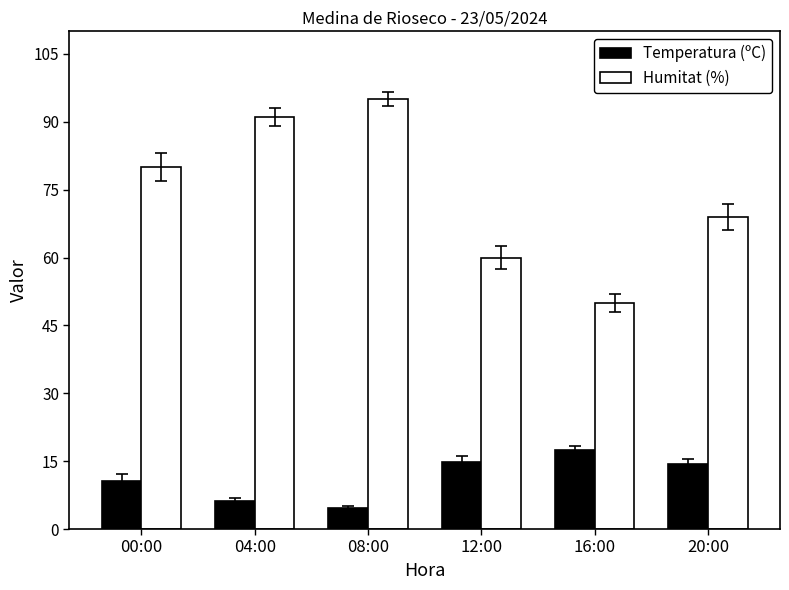

Reading left to right, extract all data points from this chart.

Temperatura (ºC): 00:00=10.7	04:00=6.1	08:00=4.7	12:00=14.9	16:00=17.4	20:00=14.4
Humitat (%): 00:00=80.0	04:00=91.0	08:00=95.0	12:00=60.0	16:00=50.0	20:00=69.0